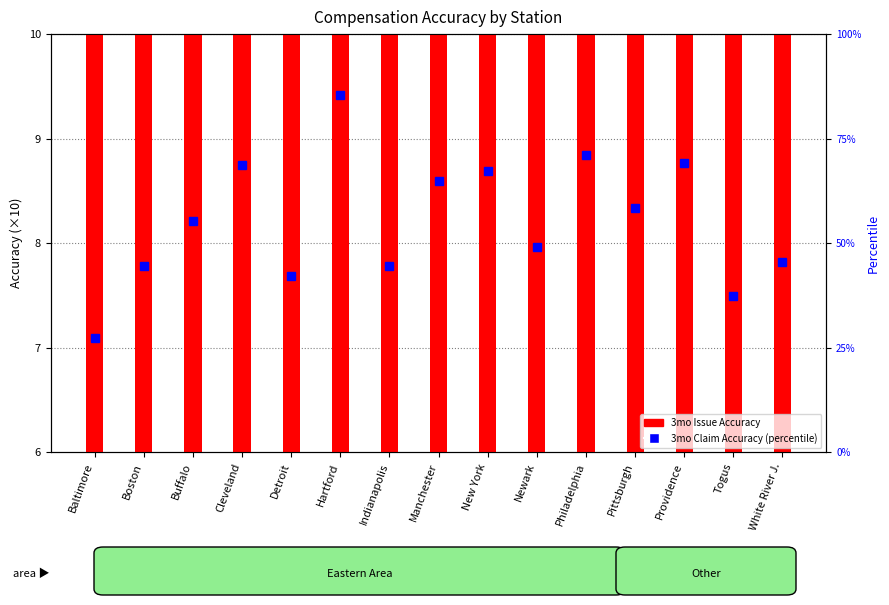

What is the difference between the maximum and minimum values in the 3mo Issue Accuracy series?

0.8